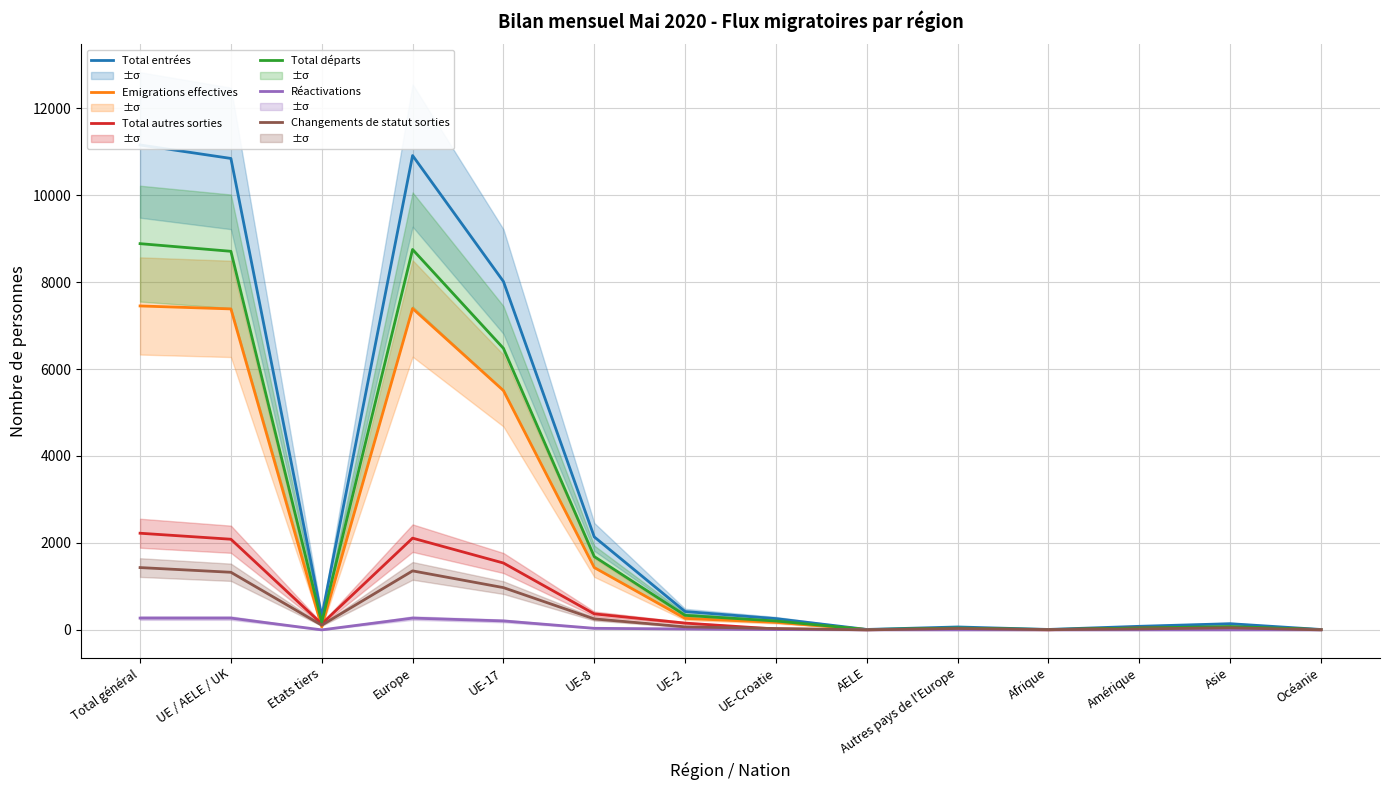

The Changements de statut sorties series shows 1477 at UE-17. True or false?

False